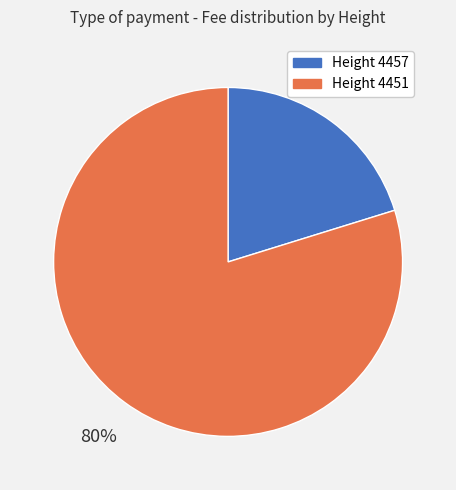

Which has a higher value, Height 4457 or Height 4451?

Height 4451